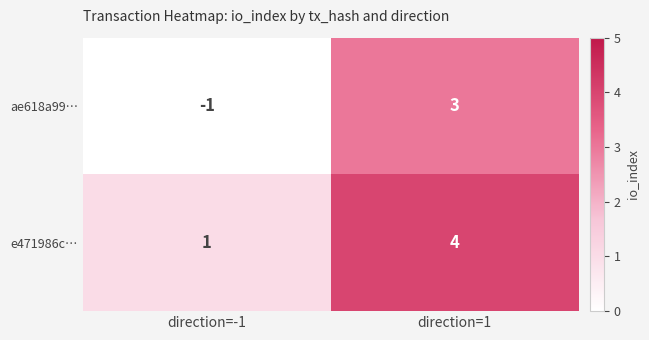

List the series in order of their overall mean, lowest first.

ae618a99…, e471986c…